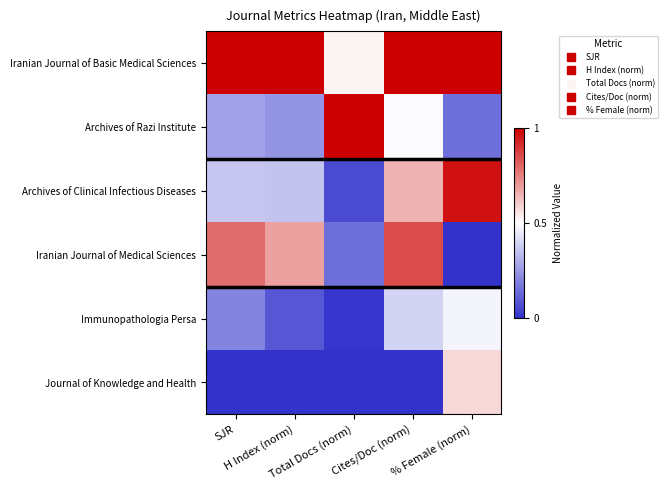

Reading left to right, list all the values displayed in this chart.

Iranian Journal of Basic Medical Sciences: SJR=1.0	H Index (norm)=1.0	Total Docs (norm)=0.5	Cites/Doc (norm)=1.0	% Female (norm)=1.0
Archives of Razi Institute: SJR=0.3	H Index (norm)=0.2	Total Docs (norm)=1.0	Cites/Doc (norm)=0.5	% Female (norm)=0.2
Archives of Clinical Infectious Diseases: SJR=0.4	H Index (norm)=0.4	Total Docs (norm)=0.1	Cites/Doc (norm)=0.7	% Female (norm)=1.0
Iranian Journal of Medical Sciences: SJR=0.8	H Index (norm)=0.7	Total Docs (norm)=0.2	Cites/Doc (norm)=0.8	% Female (norm)=0.0
Immunopathologia Persa: SJR=0.2	H Index (norm)=0.1	Total Docs (norm)=0.0	Cites/Doc (norm)=0.4	% Female (norm)=0.5
Journal of Knowledge and Health: SJR=0.0	H Index (norm)=0.0	Total Docs (norm)=0.0	Cites/Doc (norm)=0.0	% Female (norm)=0.6